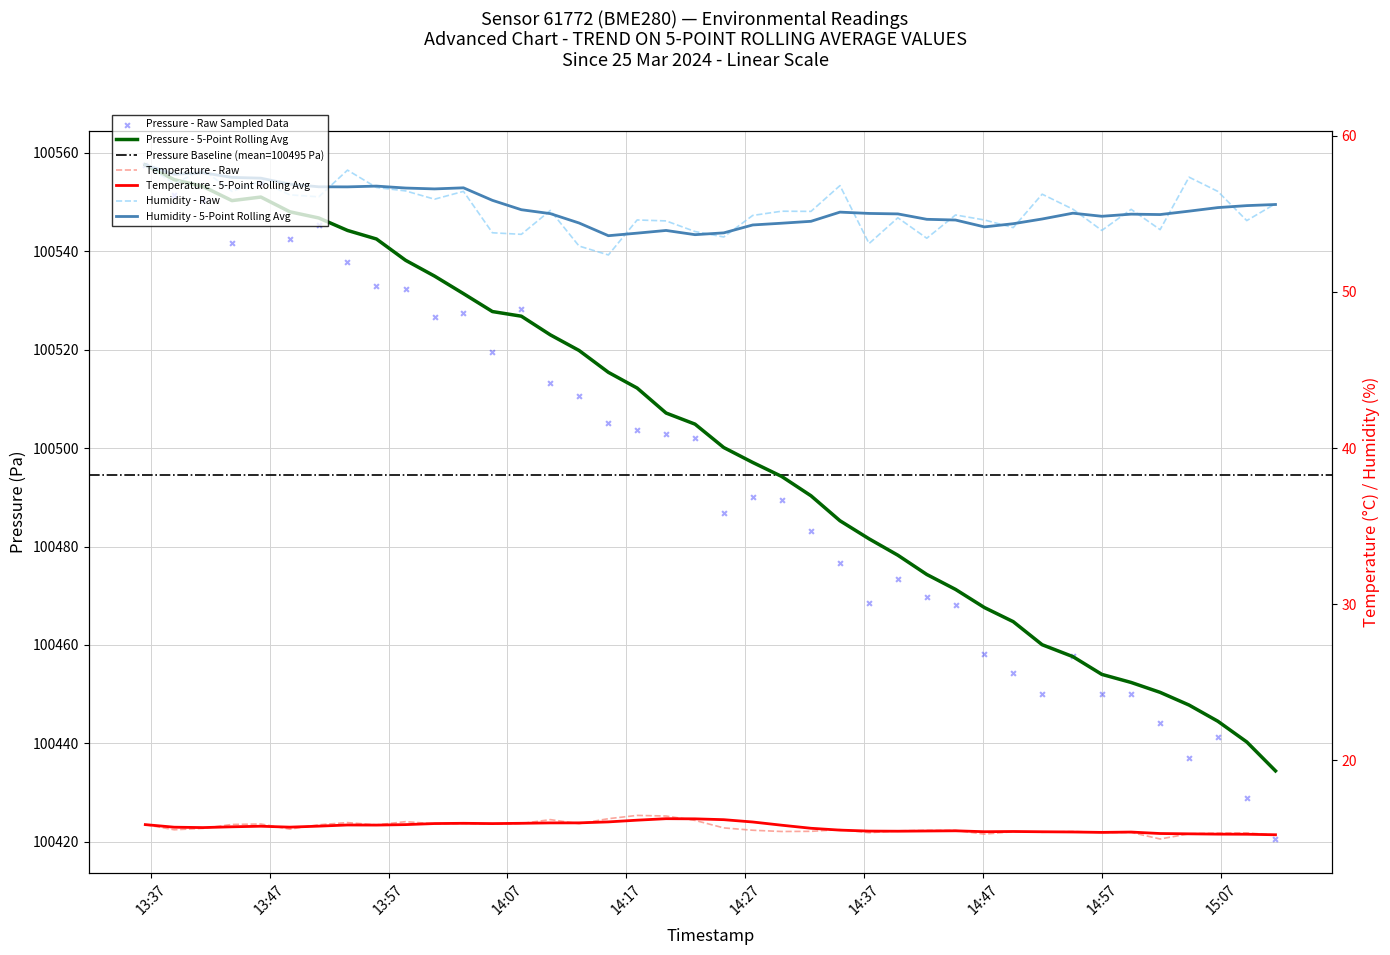

Which series has the largest total across all categories?

pressure